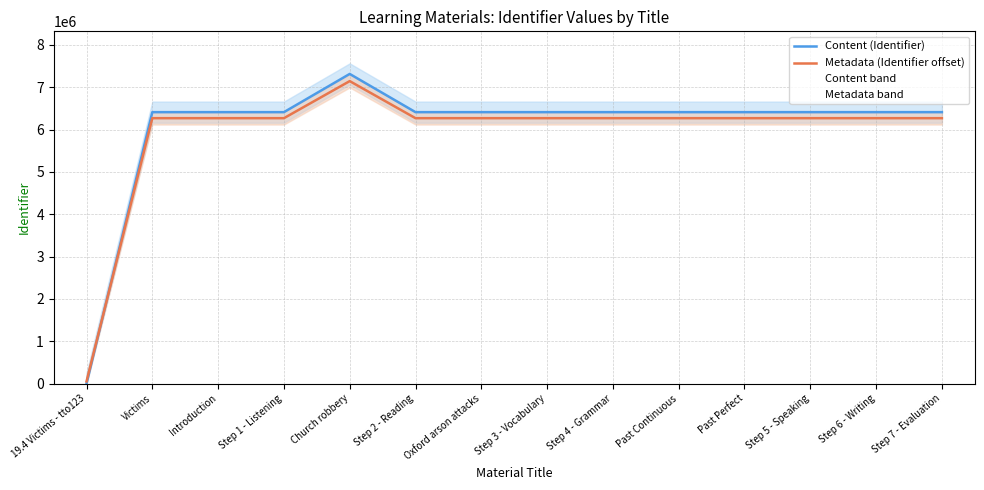

Where do Content (Identifier) and Metadata (Identifier offset) first cross each other?

19.4 Victims - tto123 and Victims